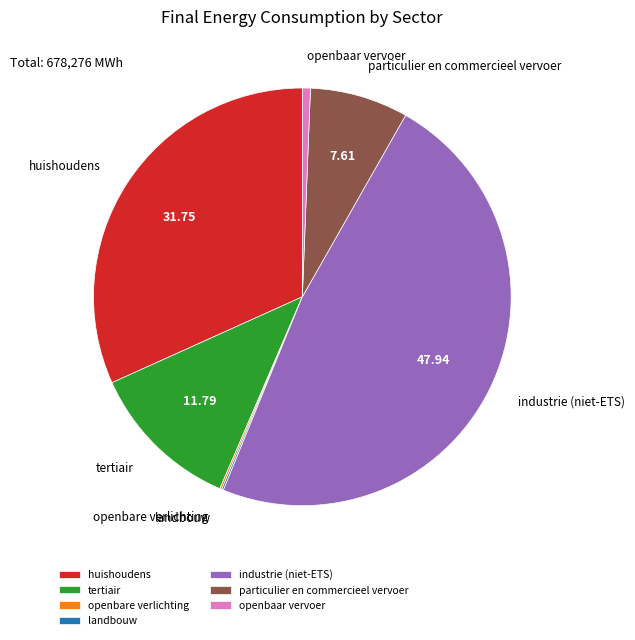

Do tertiair and industrie (niet-ETS) together represent more than half of the pie?

Yes